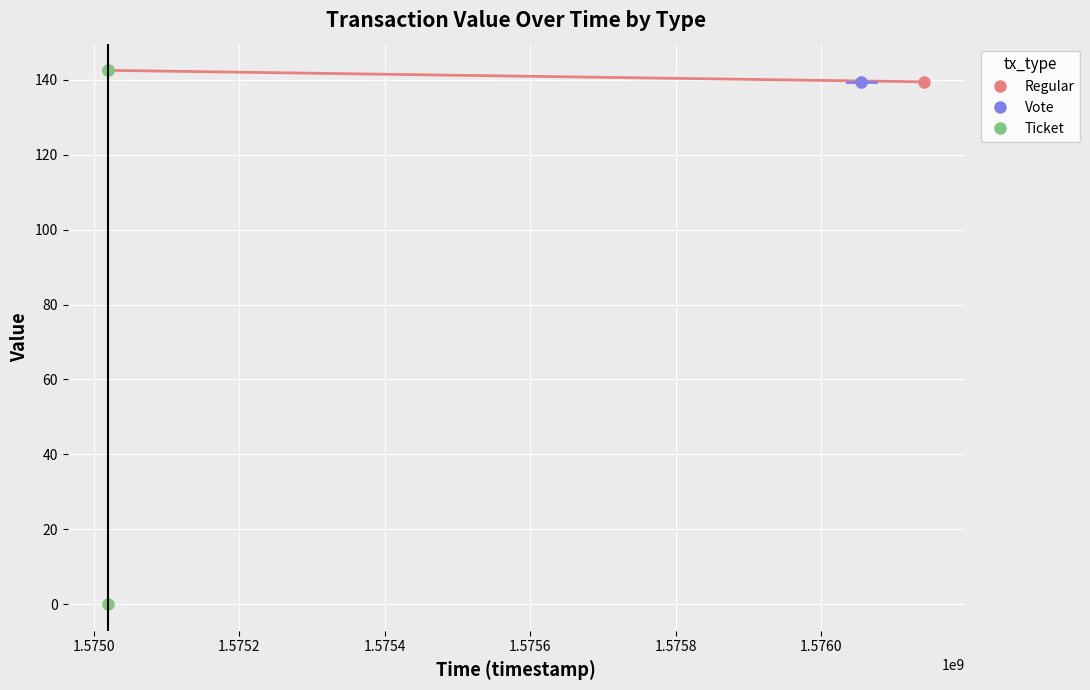

The Ticket series shows 92.6 at 1.5750. True or false?

False